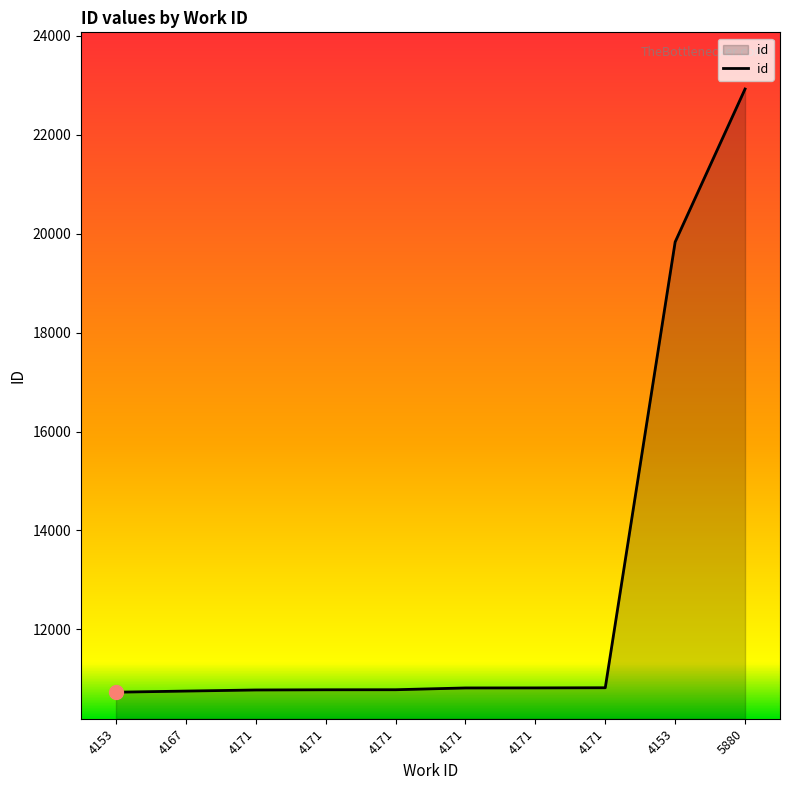

How many lines are shown in the chart?

1